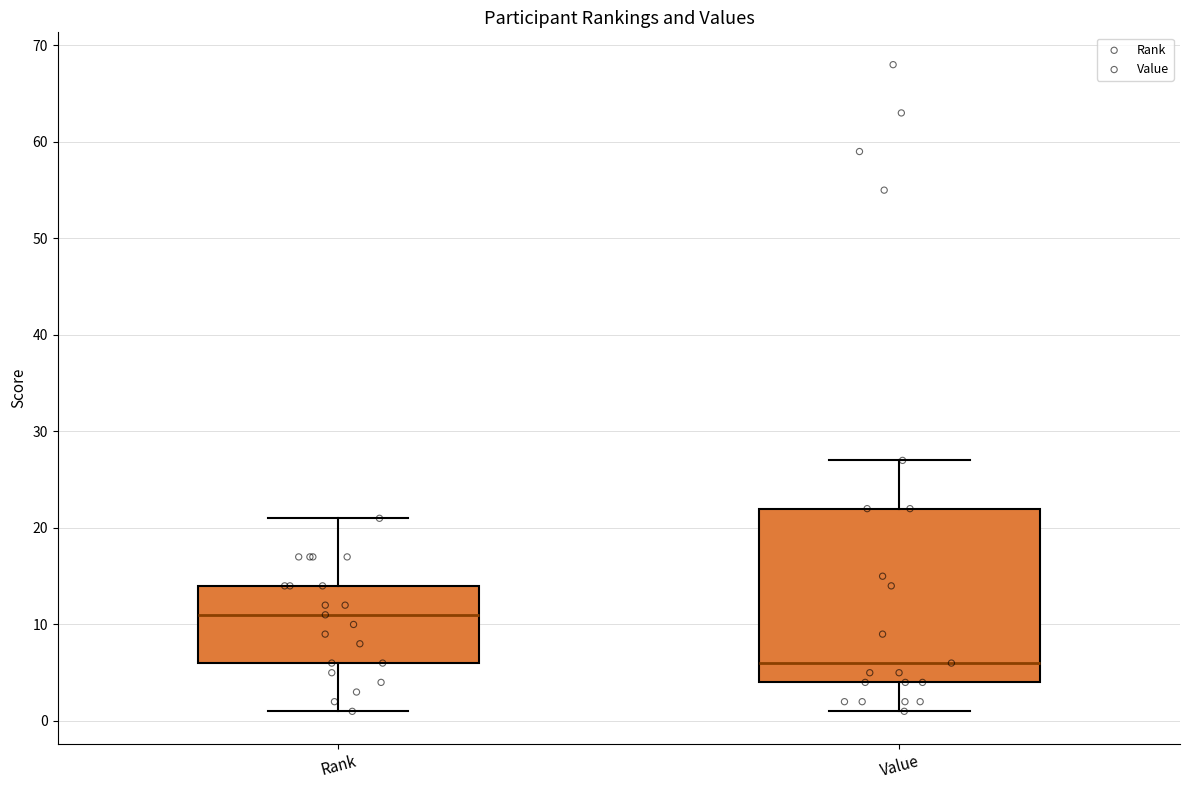

Comparing the boxes themselves (not the whiskers), which one is the tallest?

Value